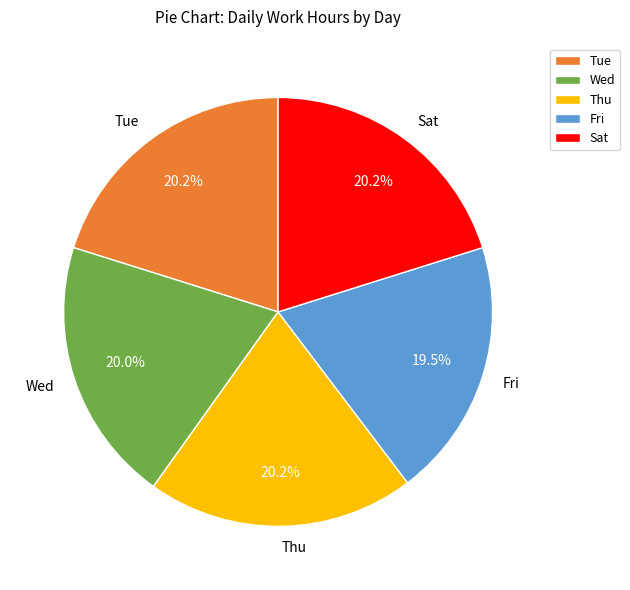

Approximately how many times larger is the value at Wed compared to Fri?

1.0